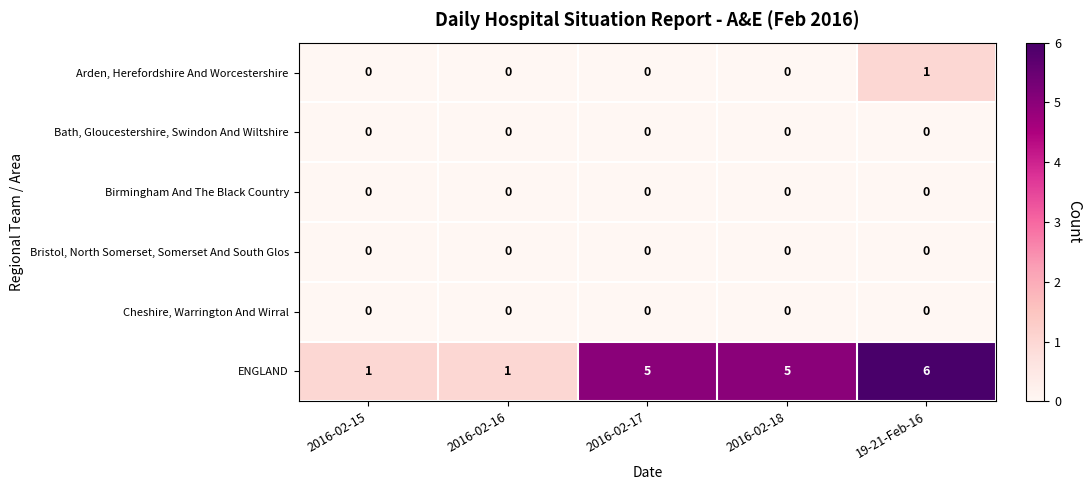

Between 2016-02-16 and 19-21-Feb-16, which series saw the biggest shift?

ENGLAND